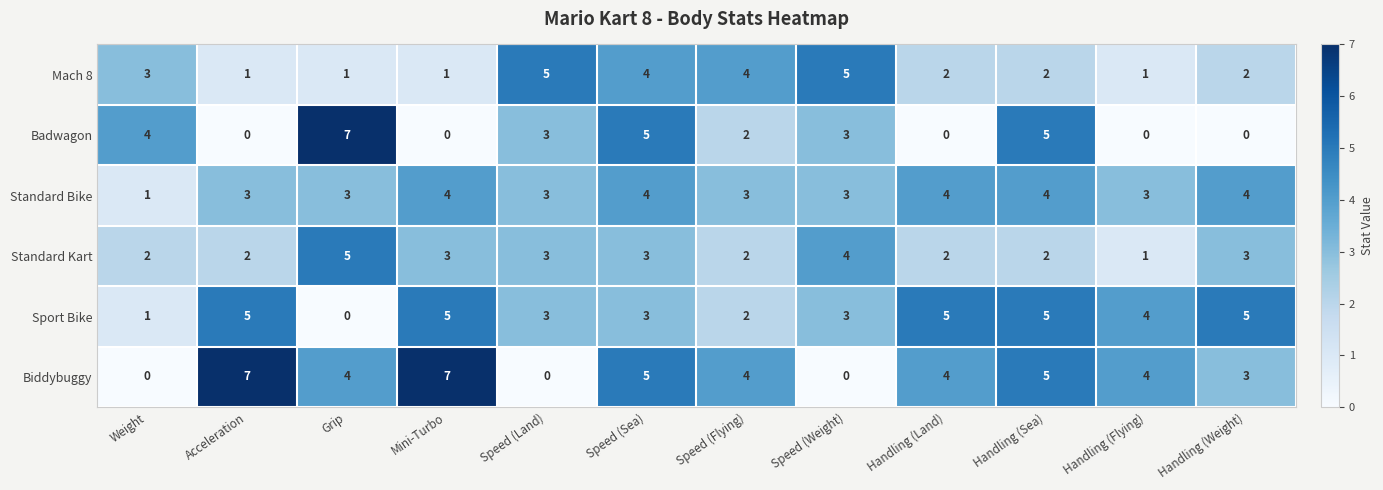

How many series are shown in this chart?

6